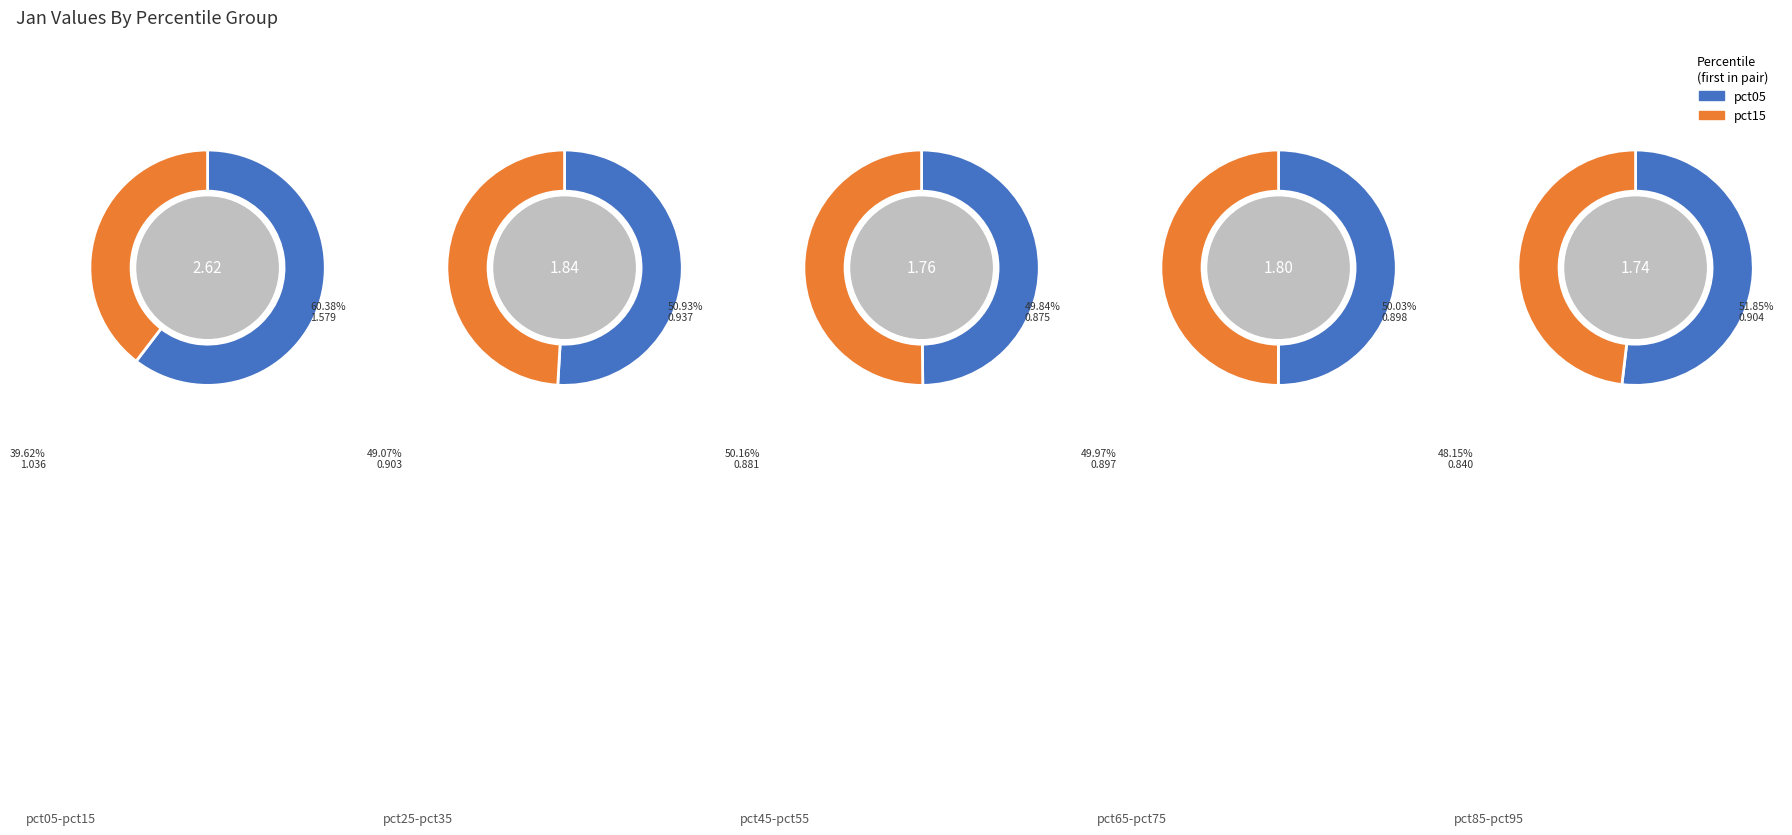

Between pct45 and pct25, which is larger?

pct25